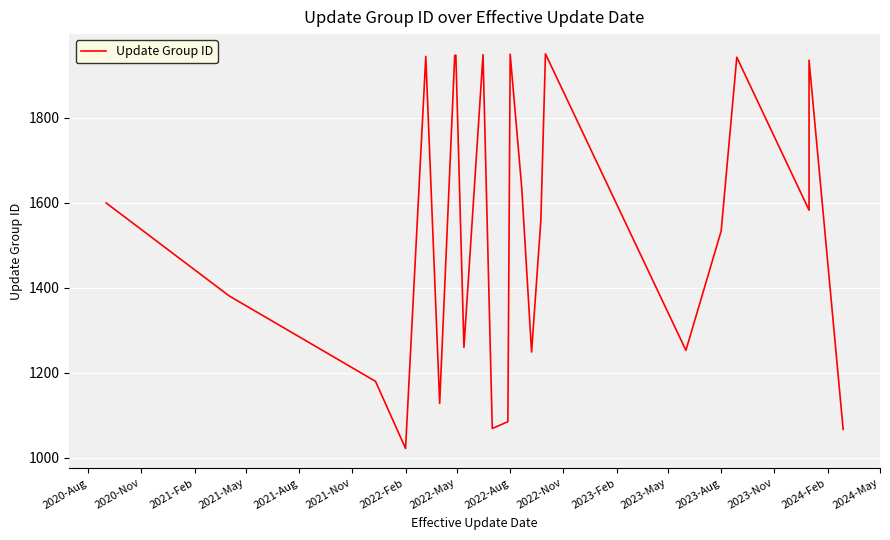

The value at 2023-May is 435. True or false?

False